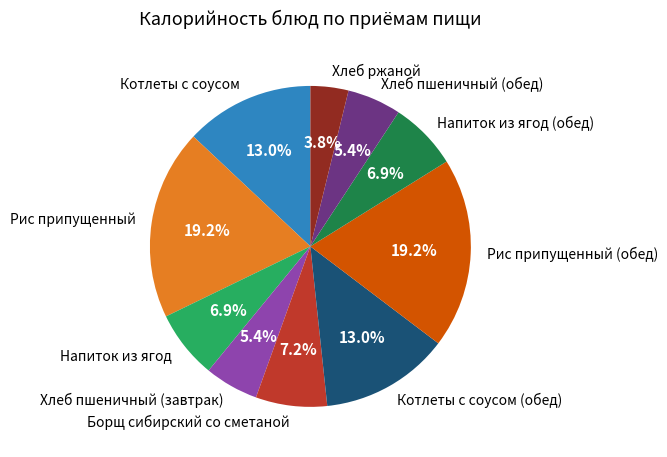

What is the total percentage of Котлеты с соусом and Хлеб пшеничный (обед)?

18.4%